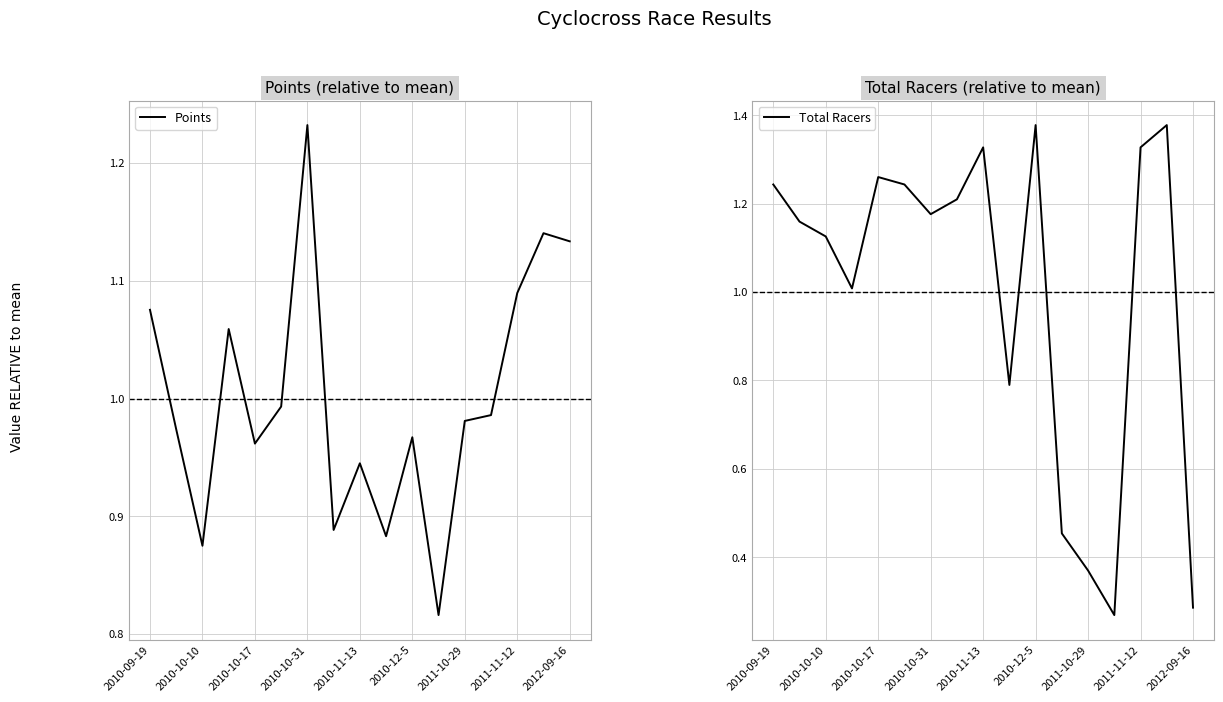

How many lines are shown in the chart?

2